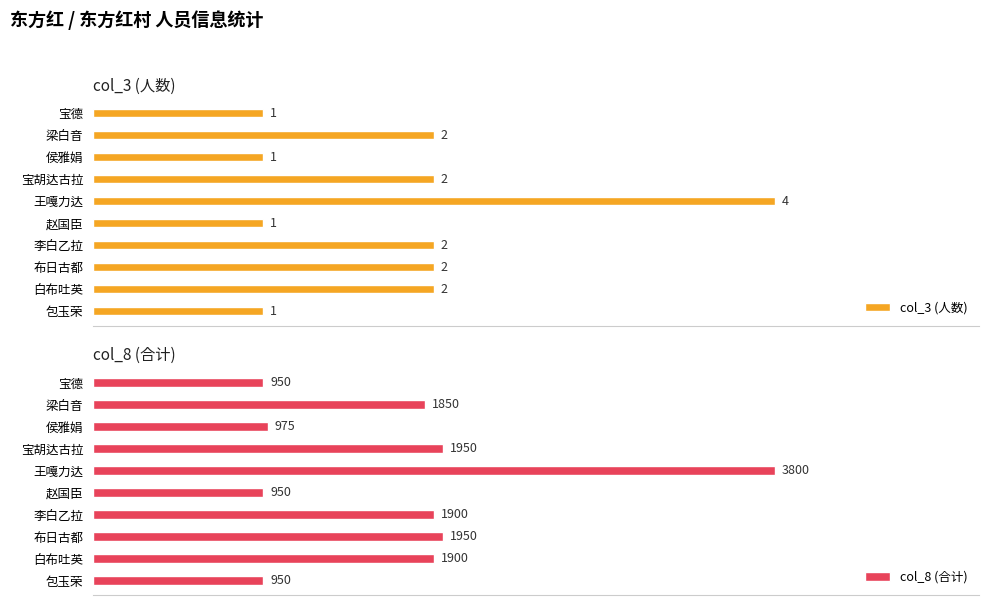

Which series changed the most between 梁白音 and 李白乙拉?

col_8 (合计)